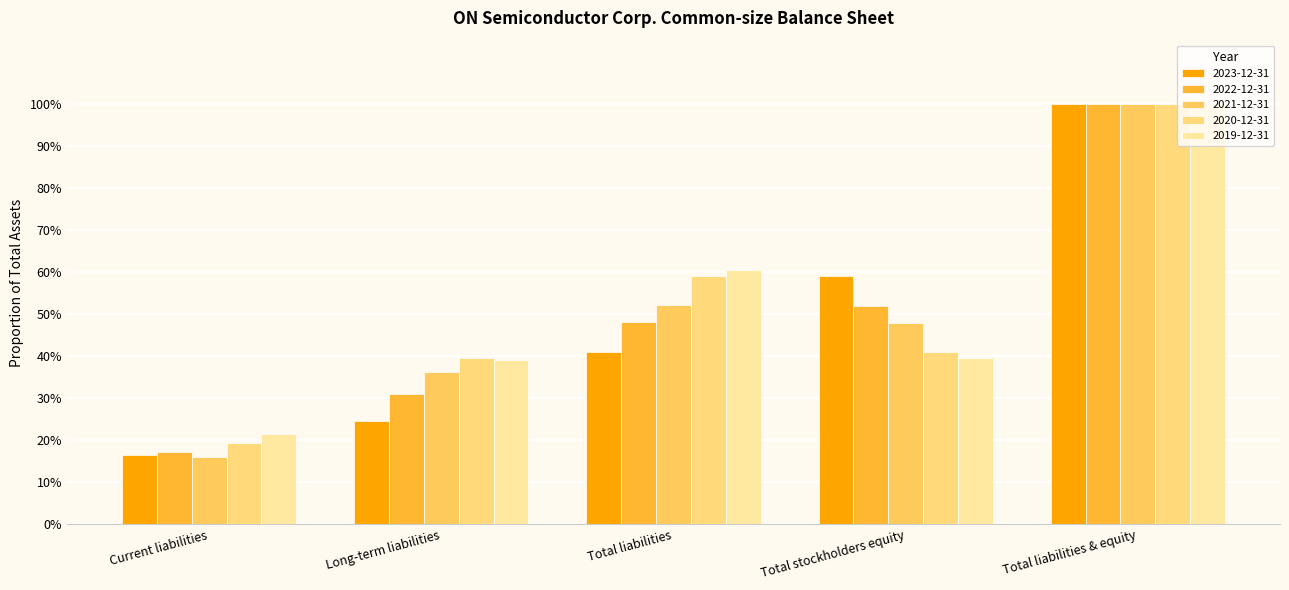

What is the difference between the 2021-12-31 values at Total stockholders equity and Total liabilities & equity?

0.5